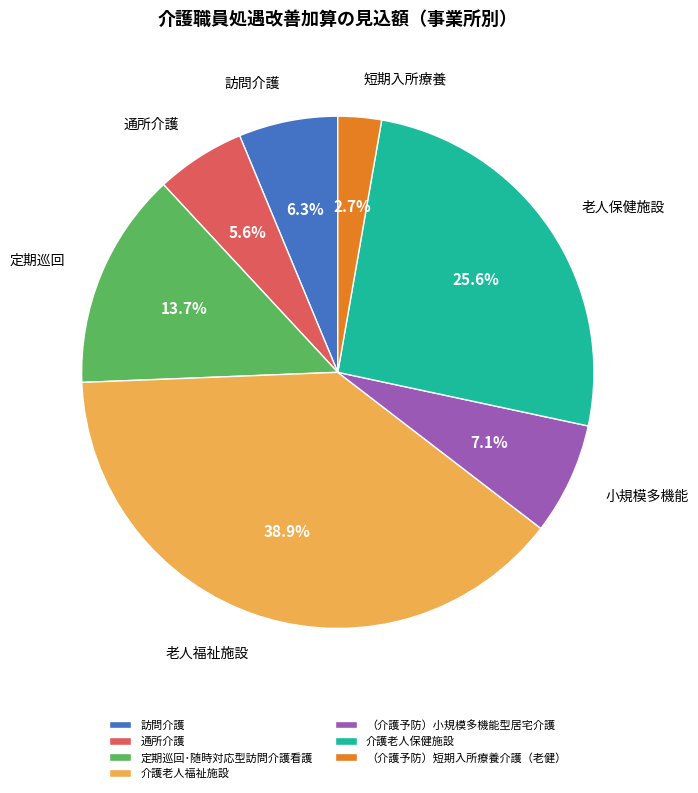

To the nearest percent, what is the average slice percentage?

14%